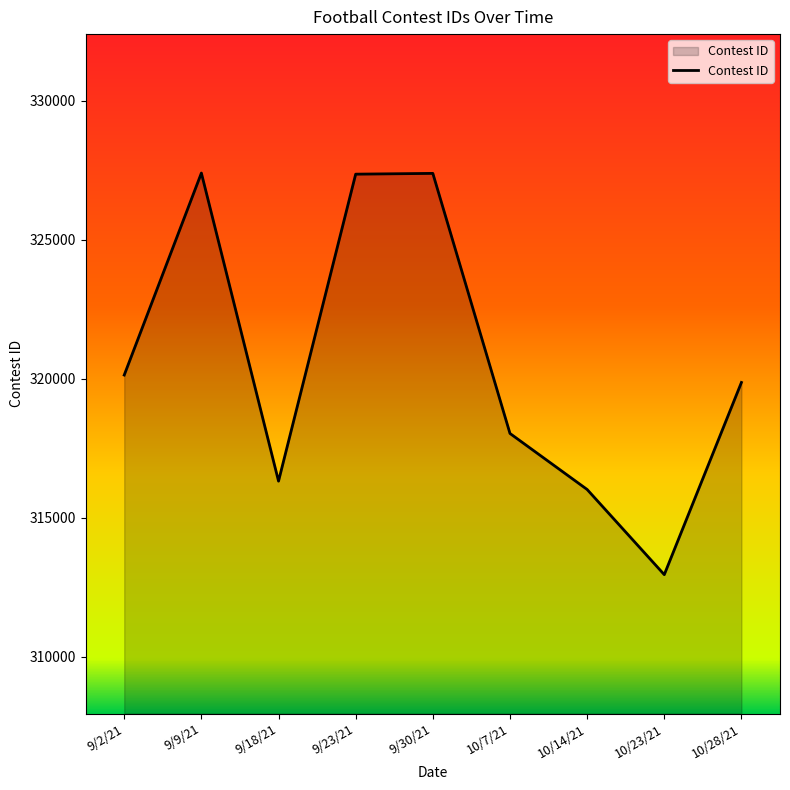

The chart shows a value of 316019 at 10/14/21. True or false?

True